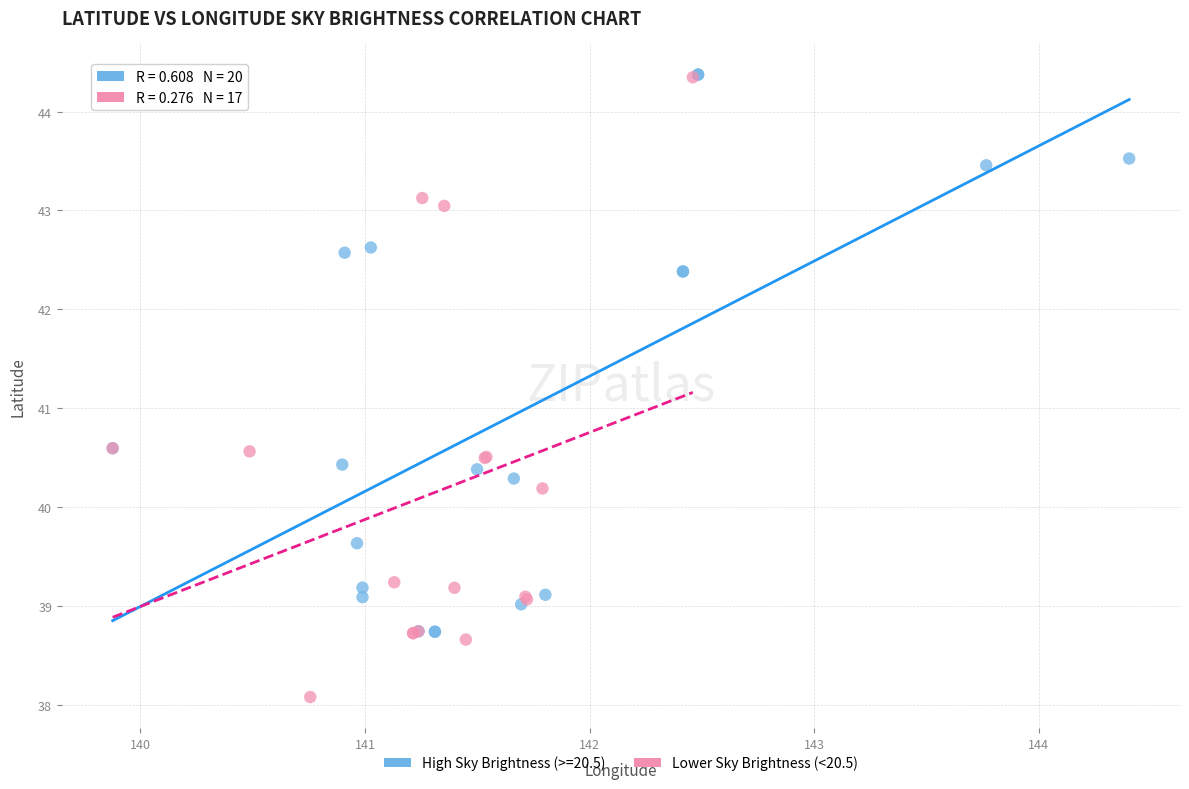

Which series contains the lowest Y value?

Lower Sky Brightness (<20.5)